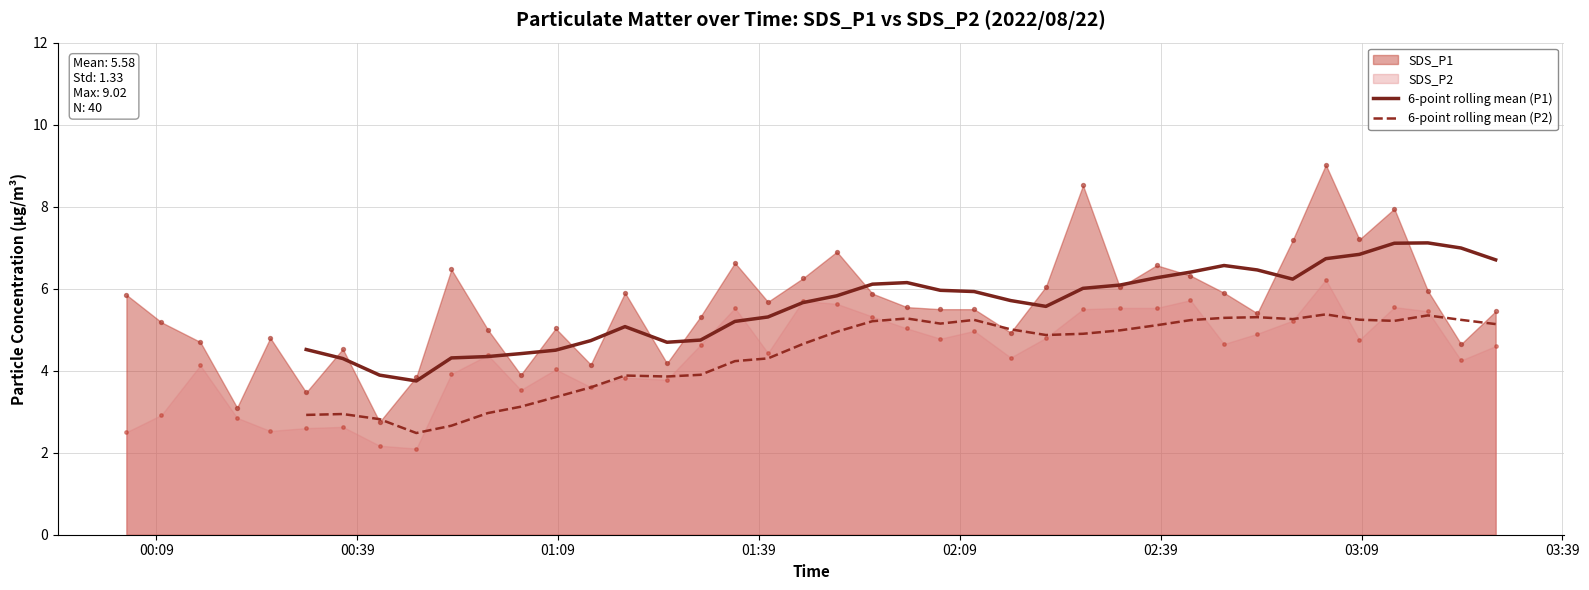

Is the value of 6-point rolling mean (P2) at 8 greater than the value of 6-point rolling mean (P1) at 37?

No